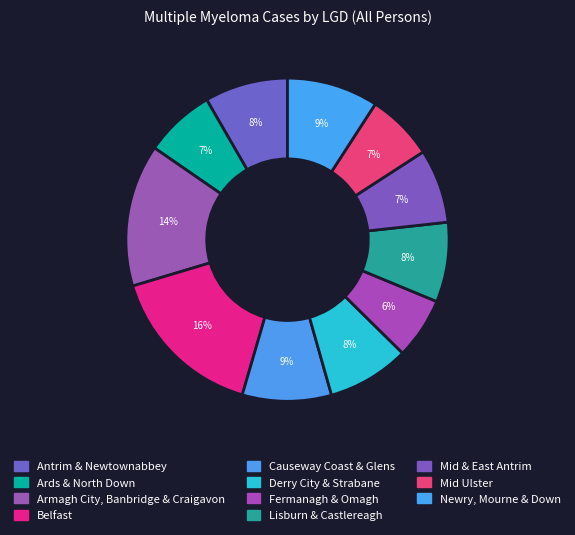

True or false: Belfast accounts for 22% of the total.

False